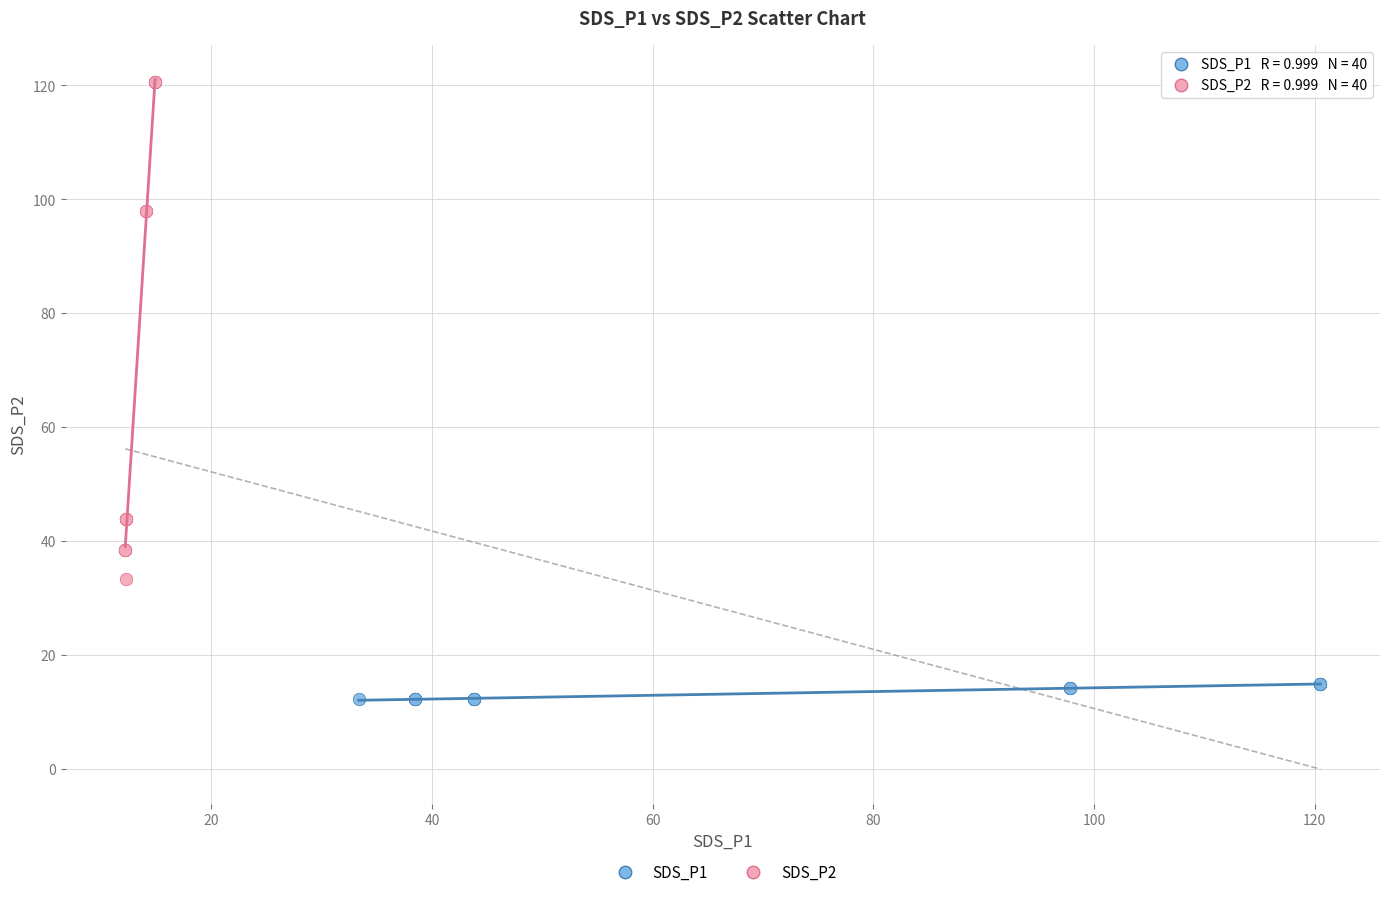

Which series has the widest spread of Y values?

SDS_P2